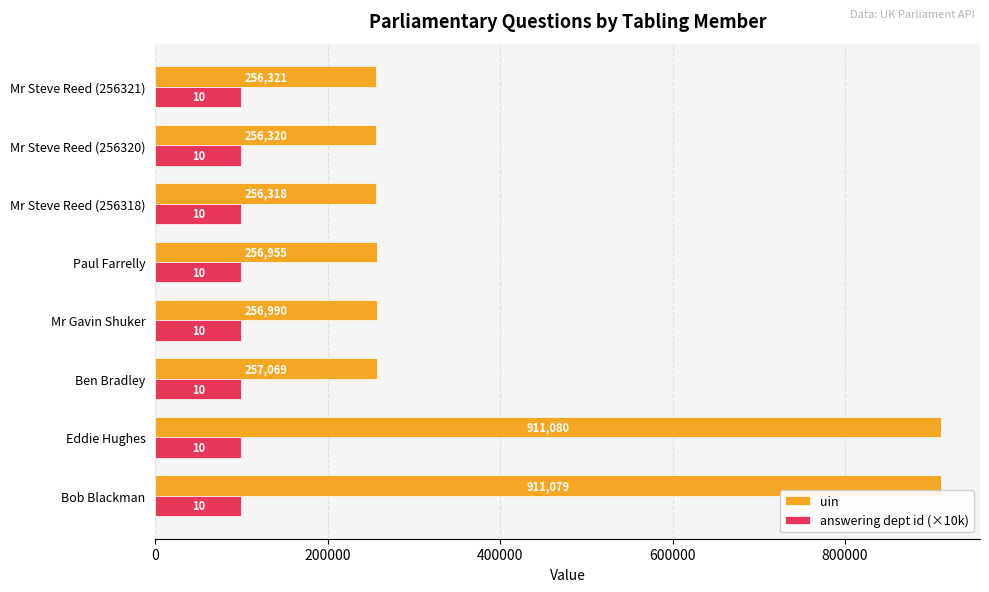

Rank the categories by uin value from lowest to highest.

Mr Steve Reed (256318), Mr Steve Reed (256320), Mr Steve Reed (256321), Paul Farrelly, Mr Gavin Shuker, Ben Bradley, Bob Blackman, Eddie Hughes